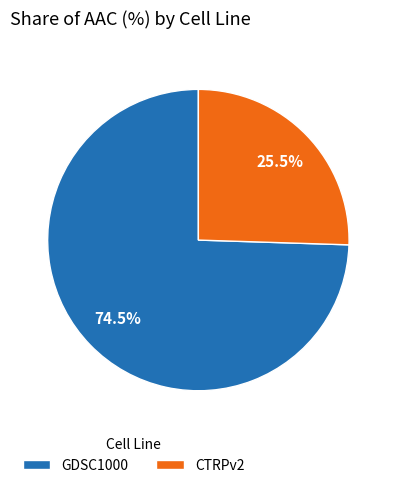

Rank the categories by value from lowest to highest.

CTRPv2, GDSC1000